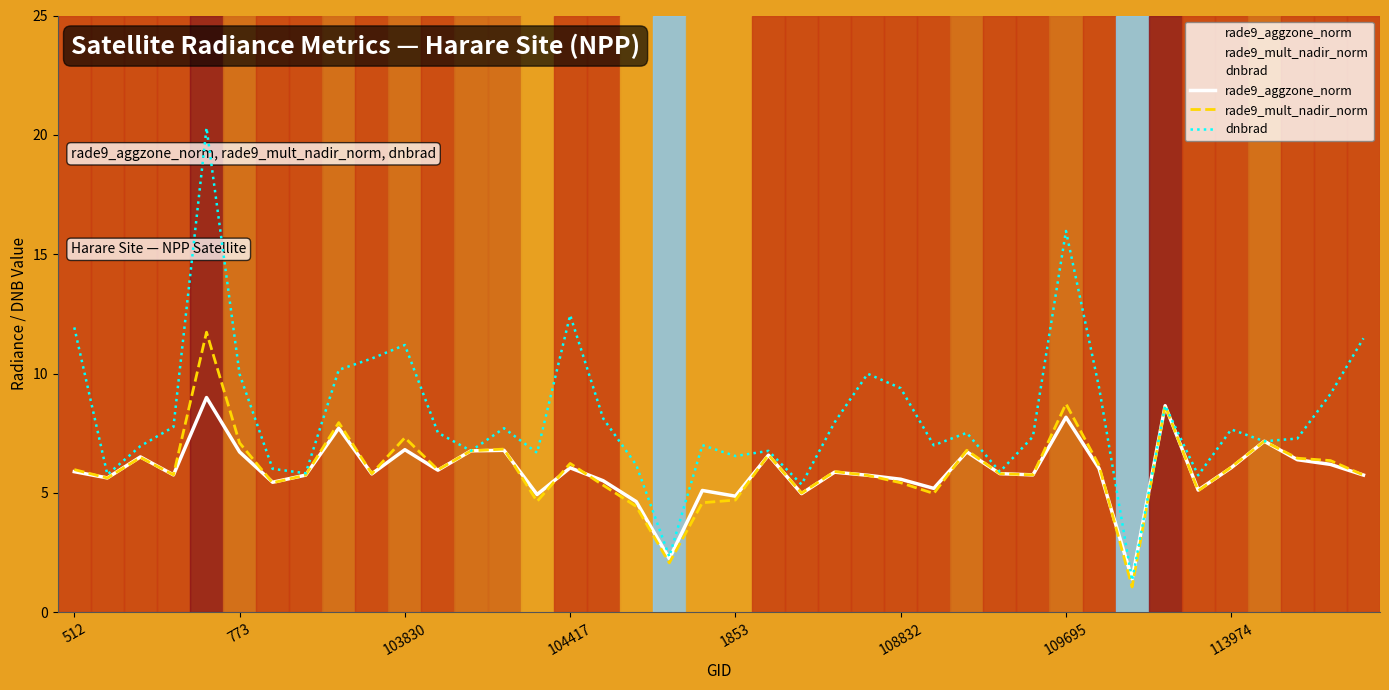

Which series has the widest spread of values?

dnbrad